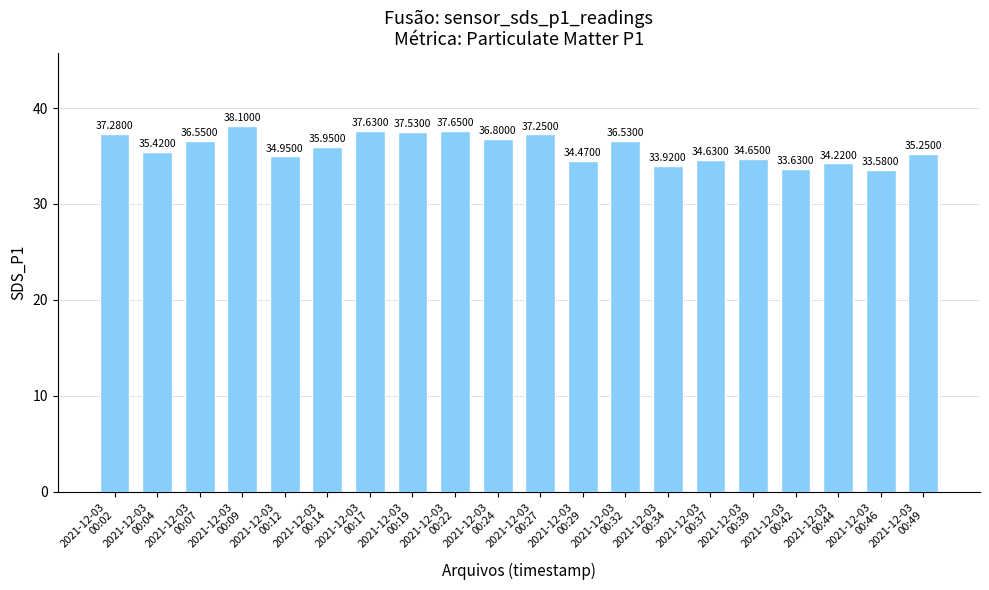

What is the sum of all values?

716.0